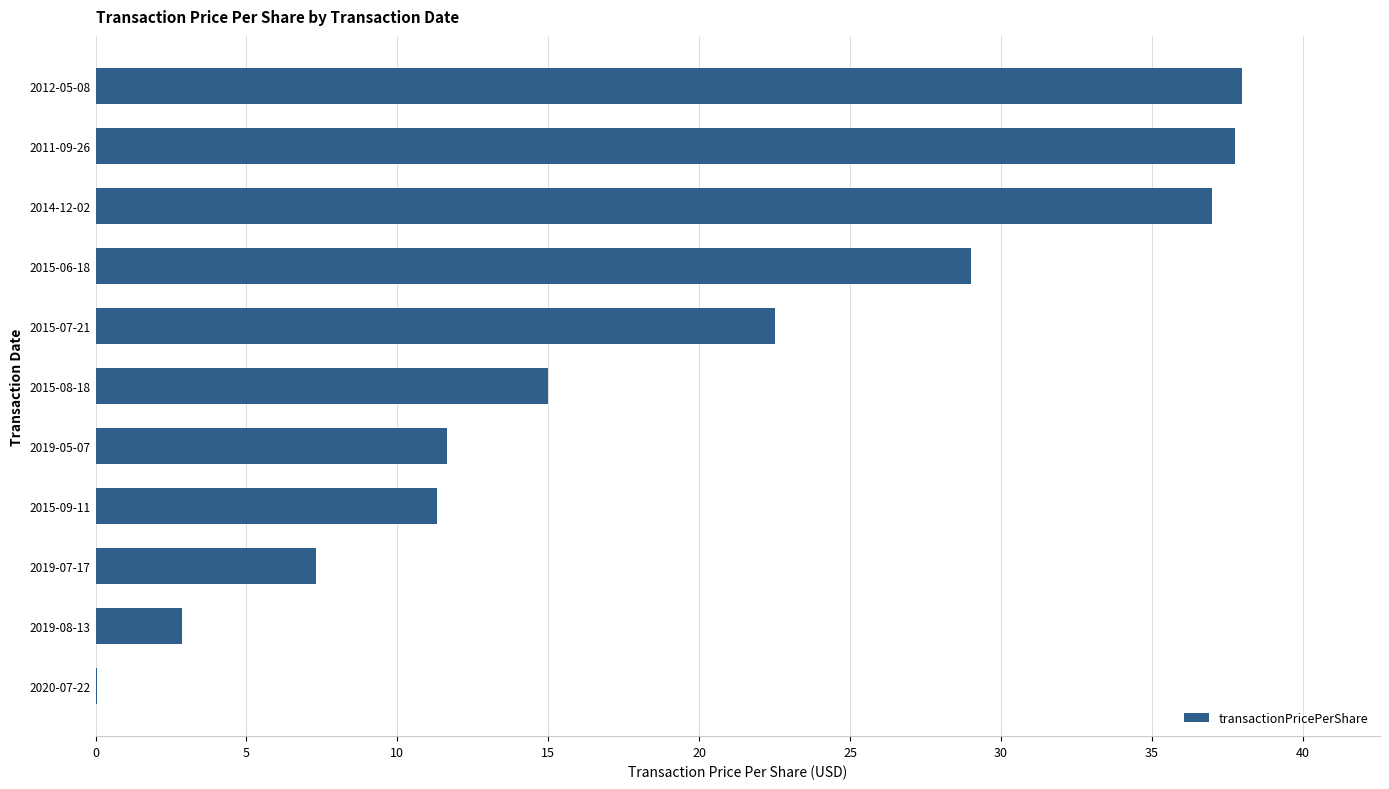

The chart shows a value of 12.3 at 2011-09-26. True or false?

False